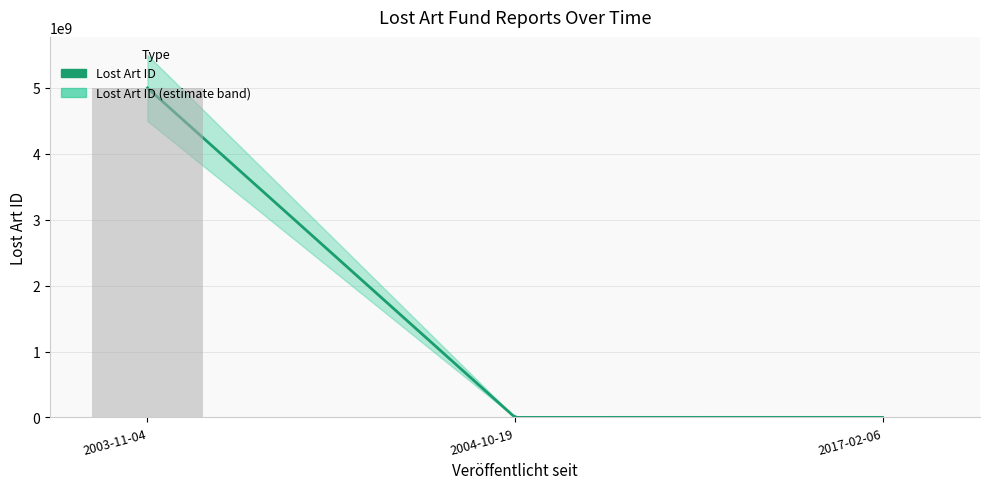

How many values are below 566321?

1